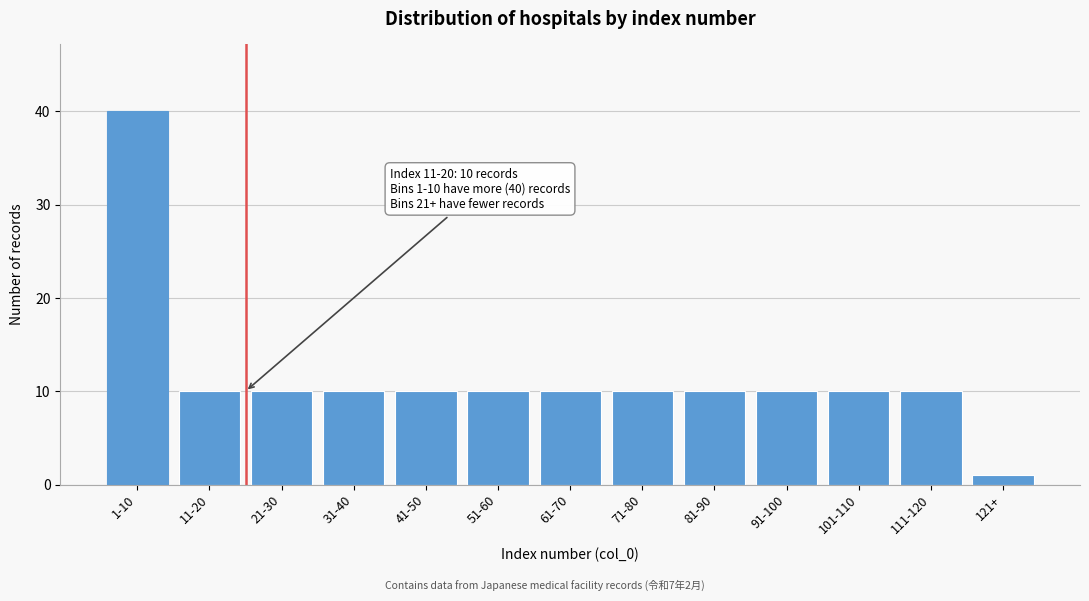

Reading left to right, list all the values displayed in this chart.

40	10	10	10	10	10	10	10	10	10	10	10	1